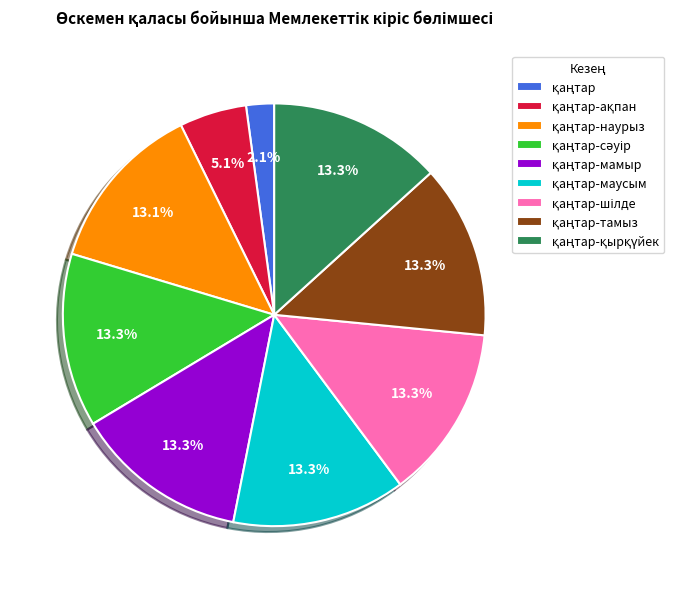

Is there any slice that represents more than half of the pie?

No